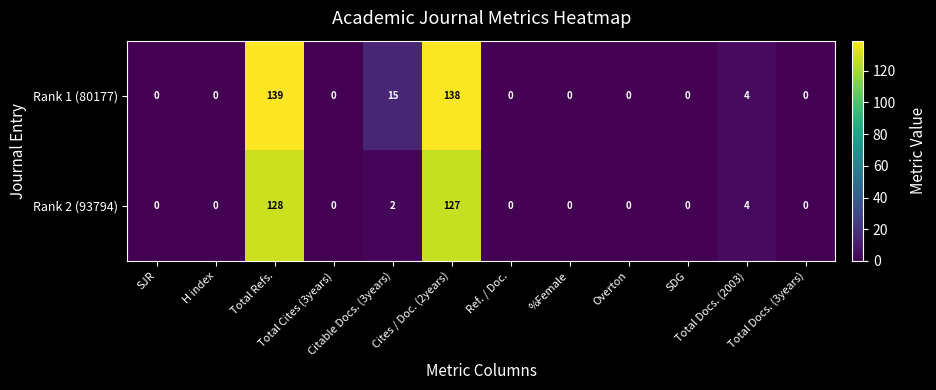

What is the total value across all series at Total Refs.?

267